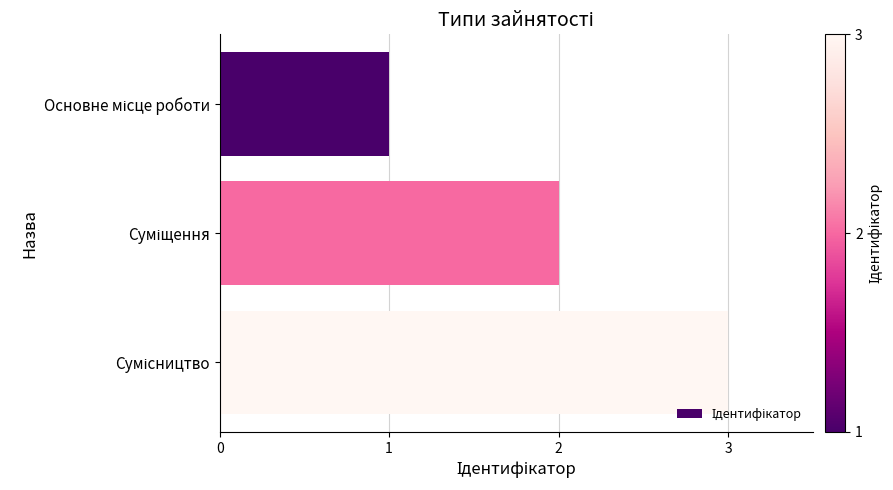

What is the maximum value shown in the chart?

3